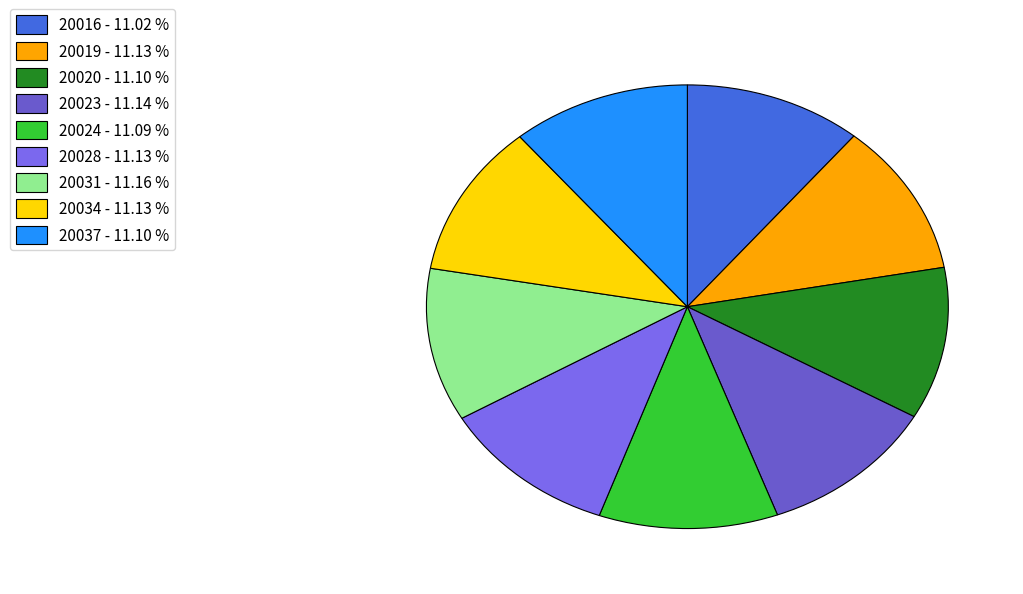

What is the largest slice in the pie chart?

20031